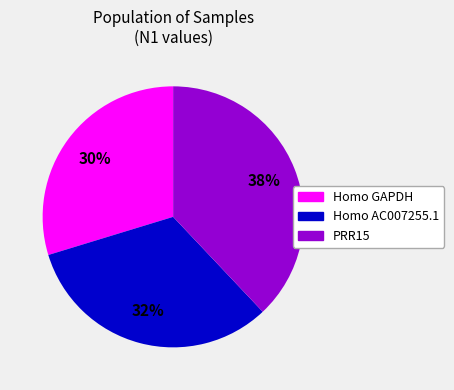

To the nearest percent, what portion does PRR15 represent?

38%